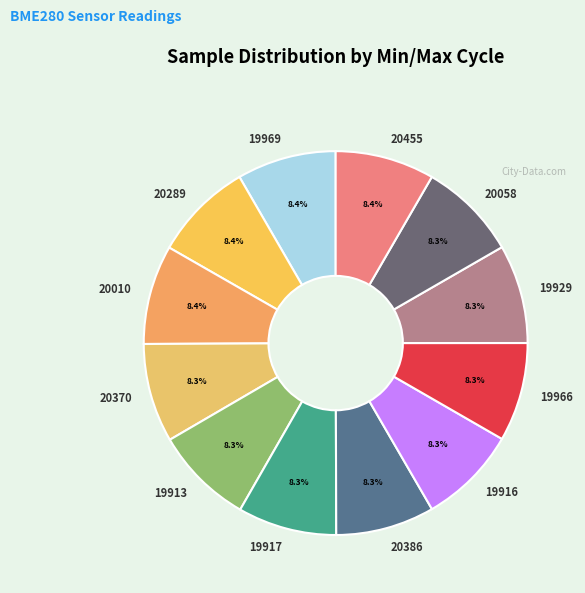

How many slices are in this pie chart?

12